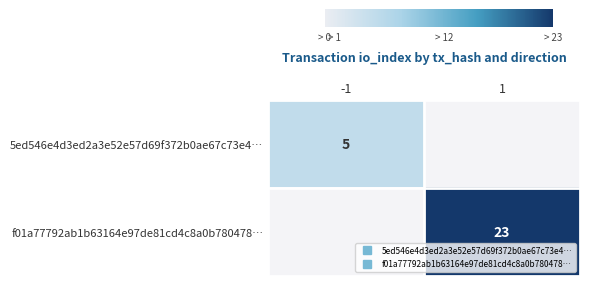

At how many categories does at least one series exceed 22?

1